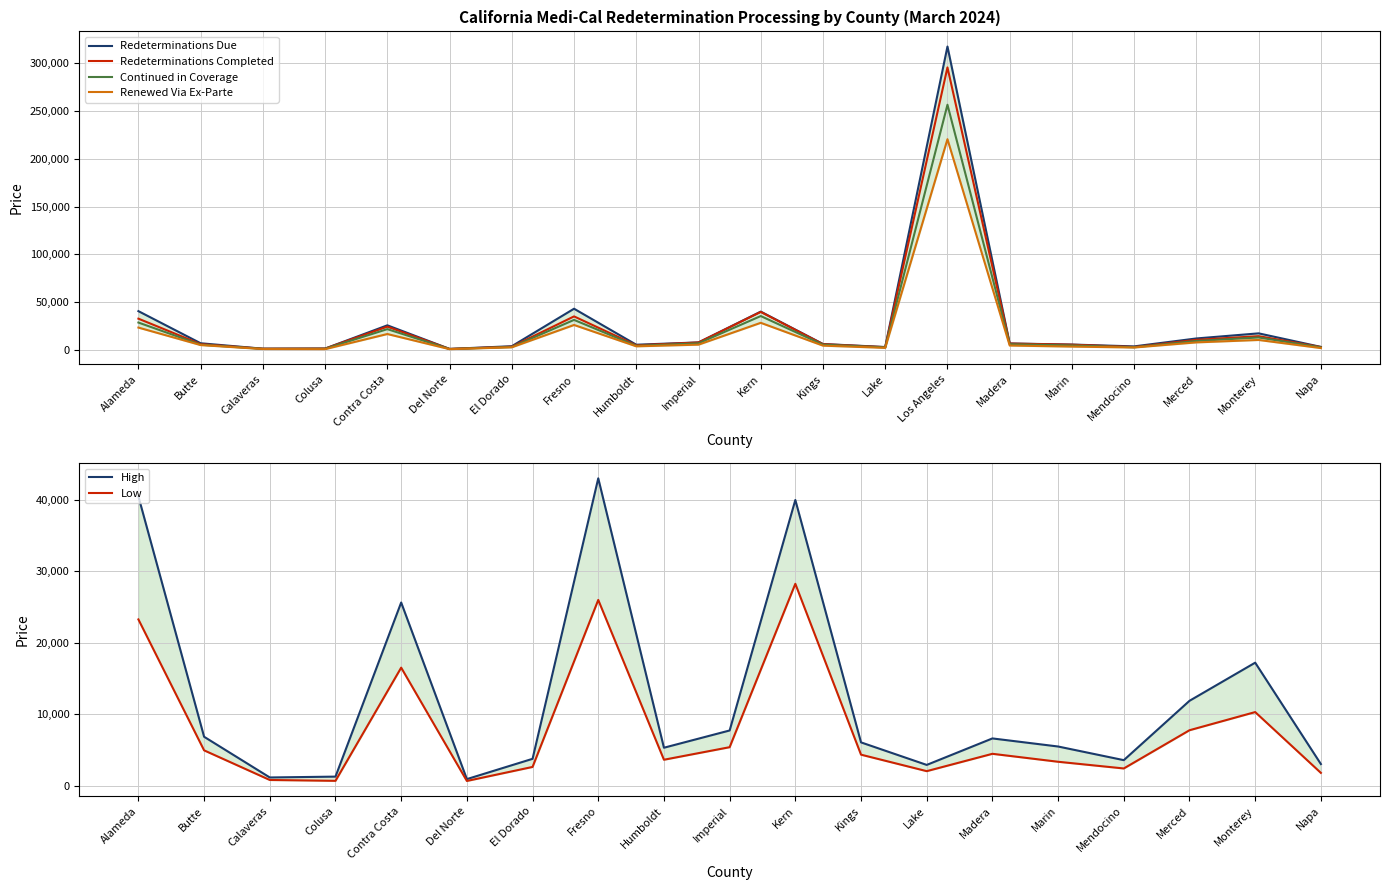

Reading right to left, transcribe all the data shown in this chart.

Redeterminations Due: 3013	17209	11869	3560	5471	6602	317745	2893	6047	39990	7715	5300	43020	3747	905	25634	1254	1136	6836	40487
Redeterminations Completed: 2882	14262	10424	2890	5333	6537	295854	2722	5880	39645	7668	4659	34976	3241	860	24218	1254	1106	5919	32599
Continued in Coverage: 2526	12898	9233	2624	4523	5826	256740	2458	5323	35337	6774	4140	31315	2894	773	21634	1050	968	5334	28541
Renewed Via Ex-Parte: 1779	10291	7749	2397	3335	4449	220628	2020	4328	28252	5375	3618	25995	2610	646	16513	664	785	4933	23265